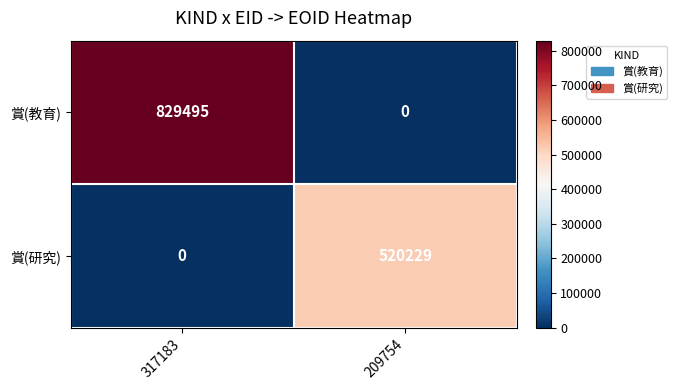

At how many categories does at least one series exceed 671065?

1